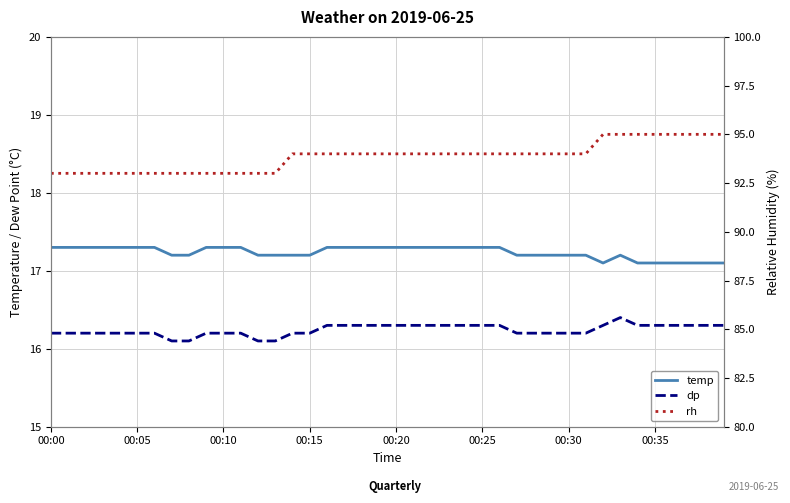

What is the greatest value displayed?

95.0